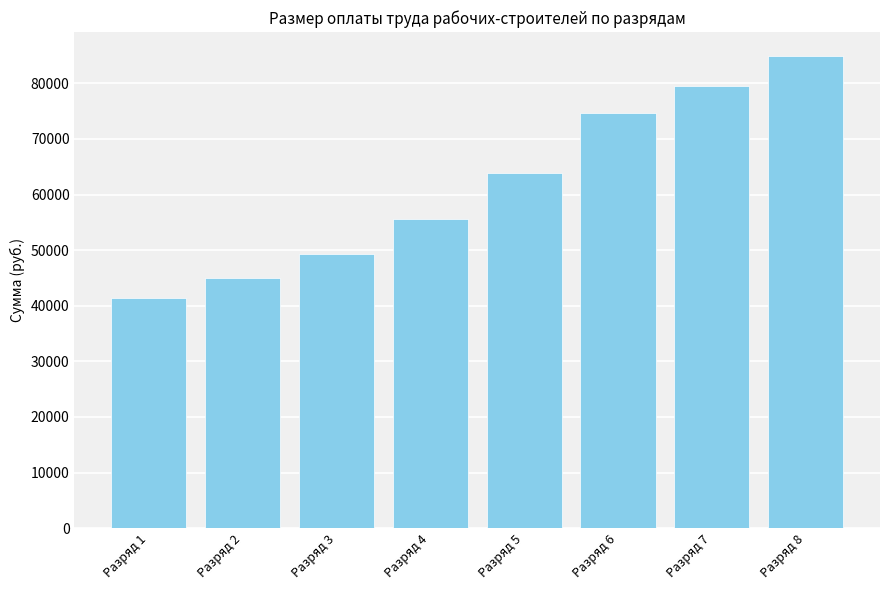

What is the average value?

61789.0